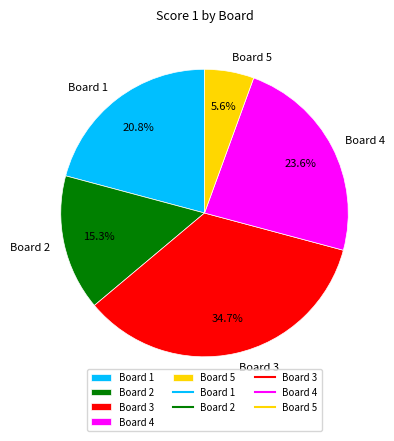

True or false: Board 5 accounts for 1% of the total.

False